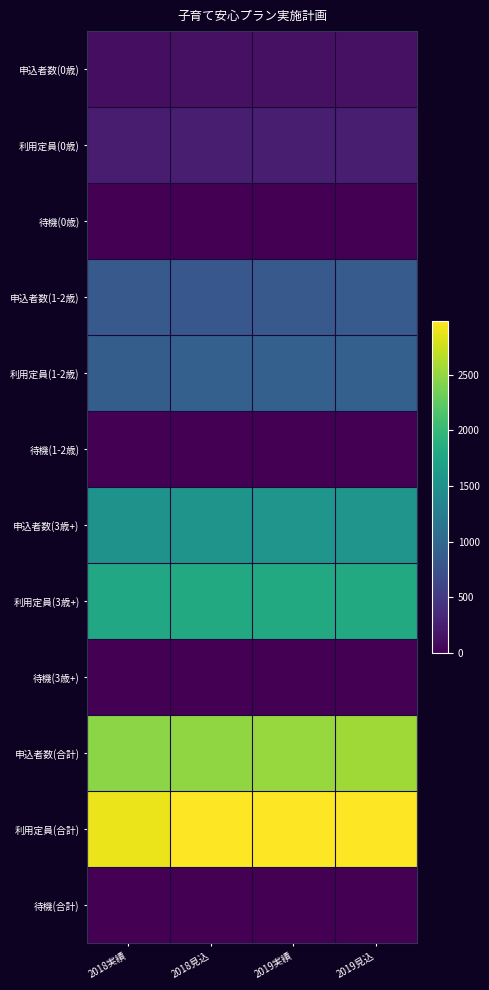

What is the difference between the highest and lowest values at 2019見込?

2983